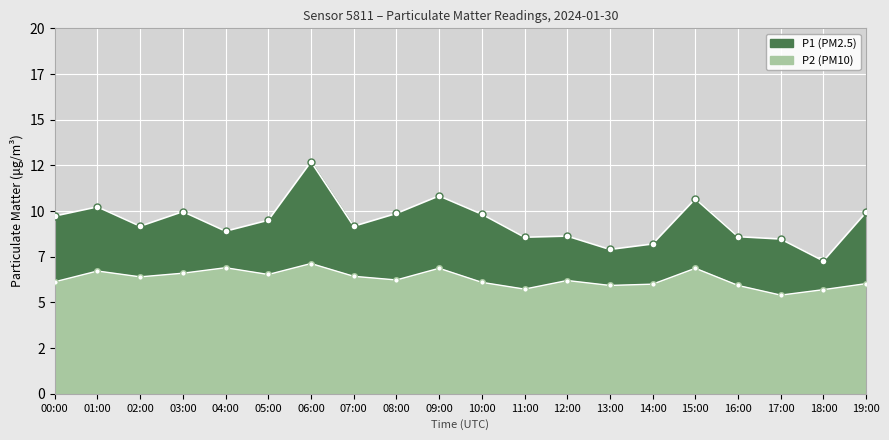

True or false: P1 has a value of 9.8 at 10:00.

True